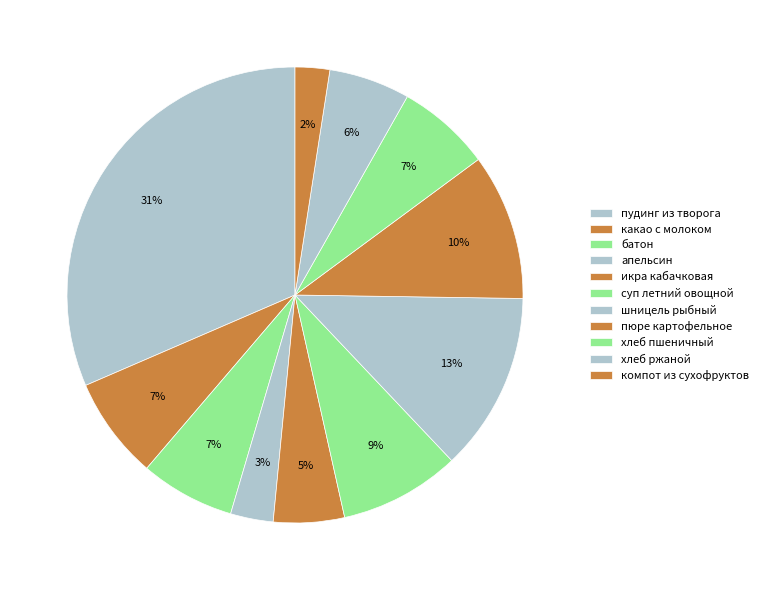

Does any single category account for the majority?

No